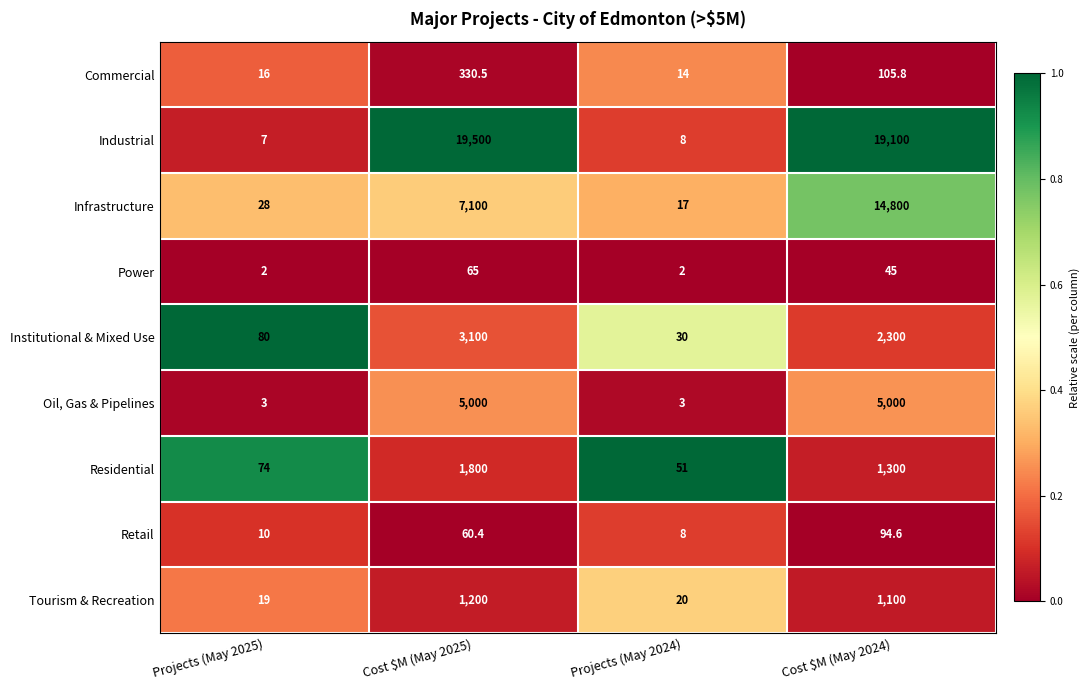

What value does the Retail series have at Projects (May 2025)?

10.0